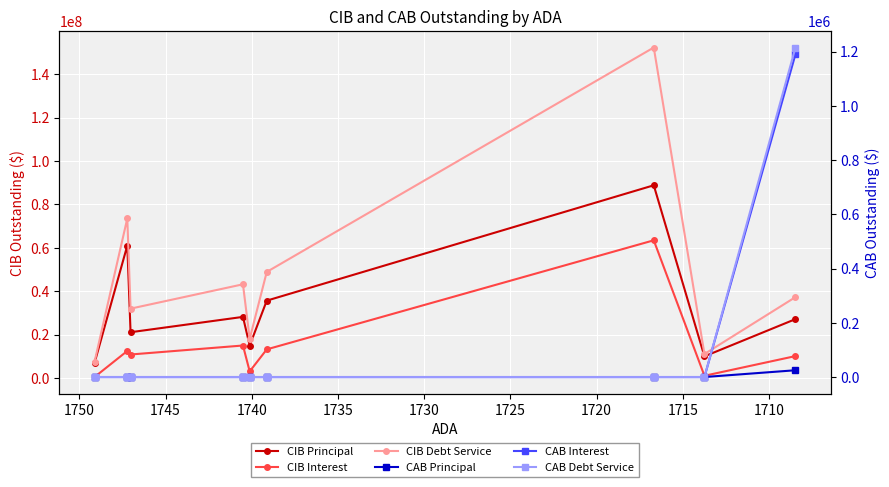

How many values in the CAB Principal series exceed 0?

1